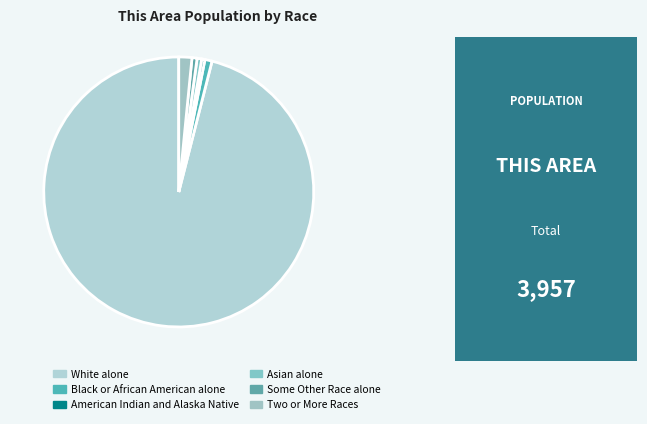

What is the majority slice?

White alone